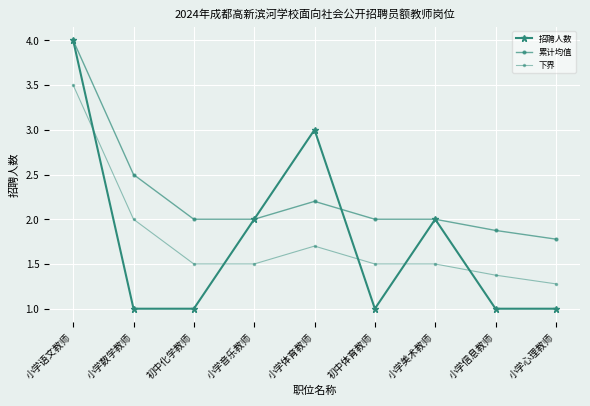

True or false: 下界 and 累计均值 intersect in this chart.

False